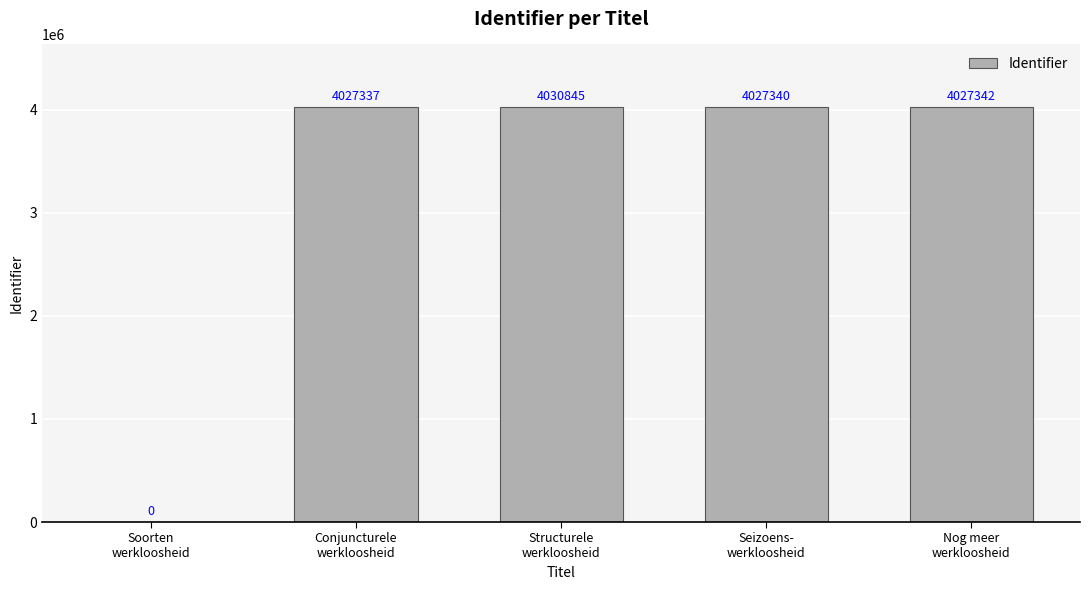

Are the bars grouped side by side (vs. stacked)?

No